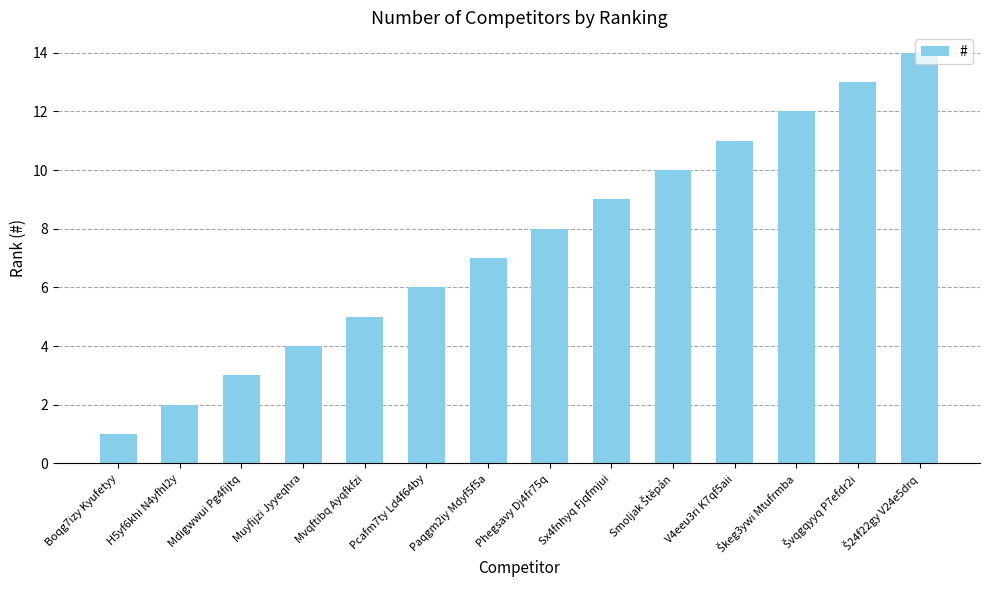

What is the minimum value shown in the chart?

1